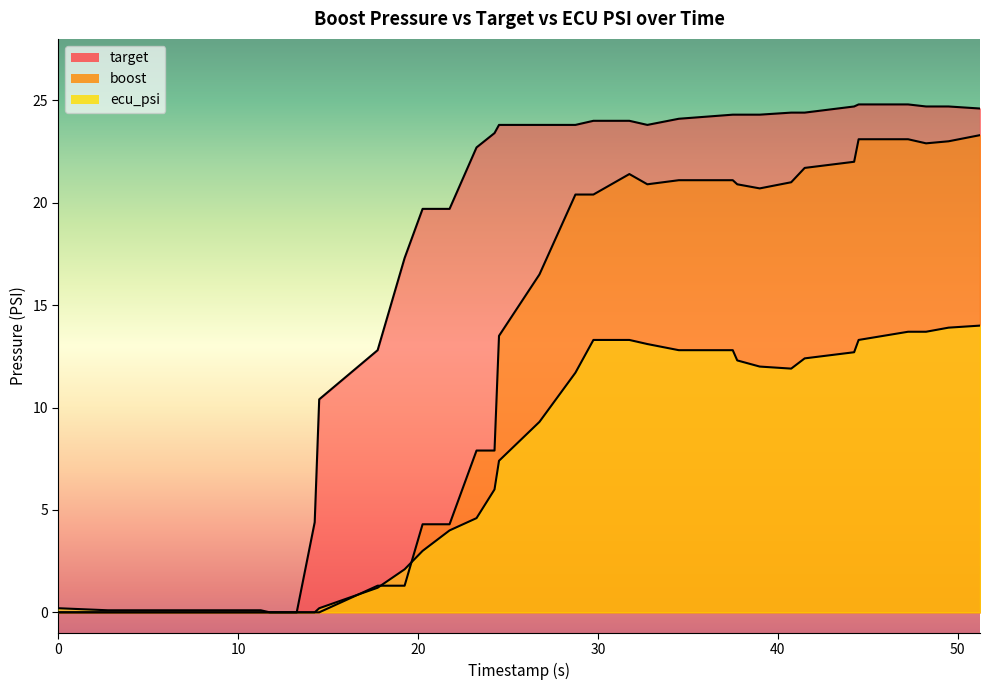

Which series has the widest spread of values?

target